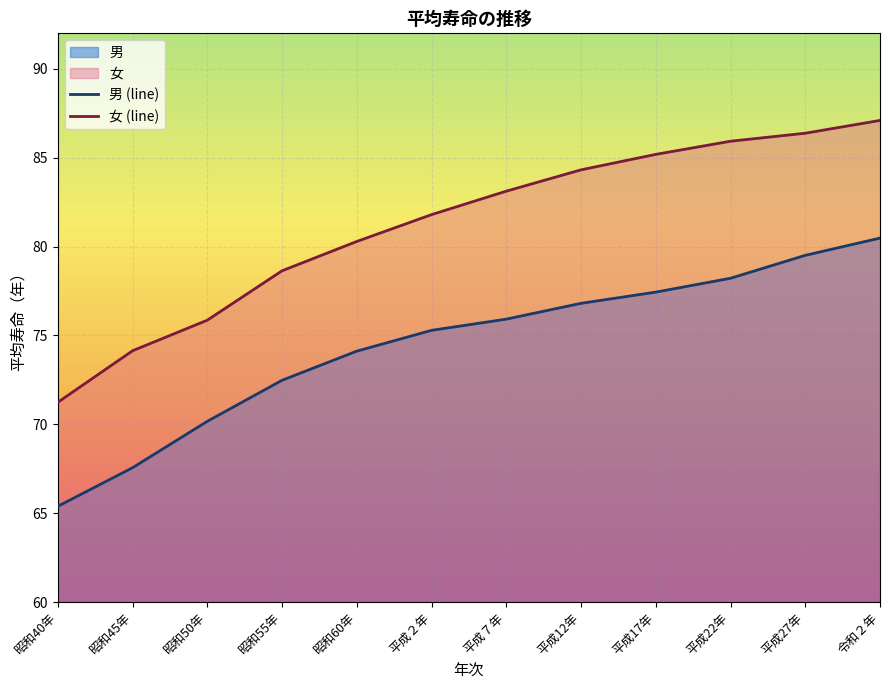

True or false: 男 and 女 intersect in this chart.

False